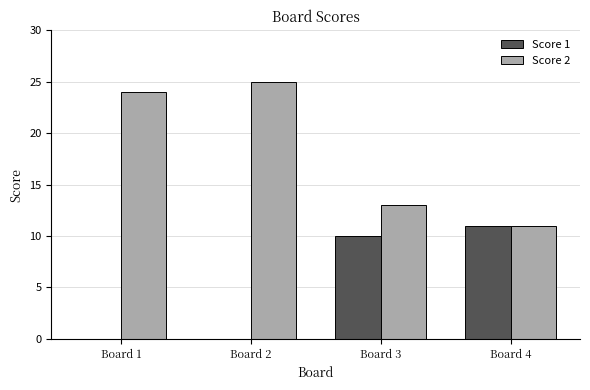

What is the difference between the Score 2 values at Board 4 and Board 2?

14